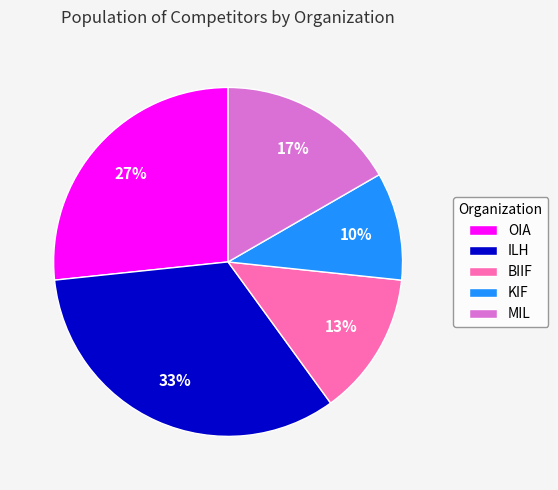

Which has a higher value, ILH or OIA?

ILH